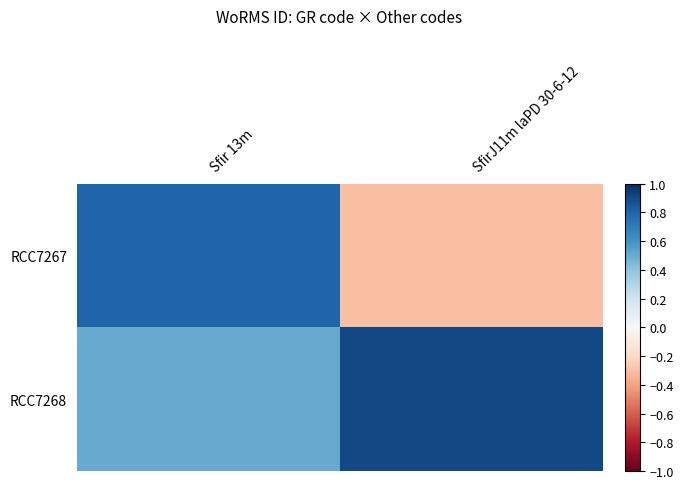

Rank the series at SfirJ11m laPD 30-6-12 from lowest to highest value.

RCC7267, RCC7268